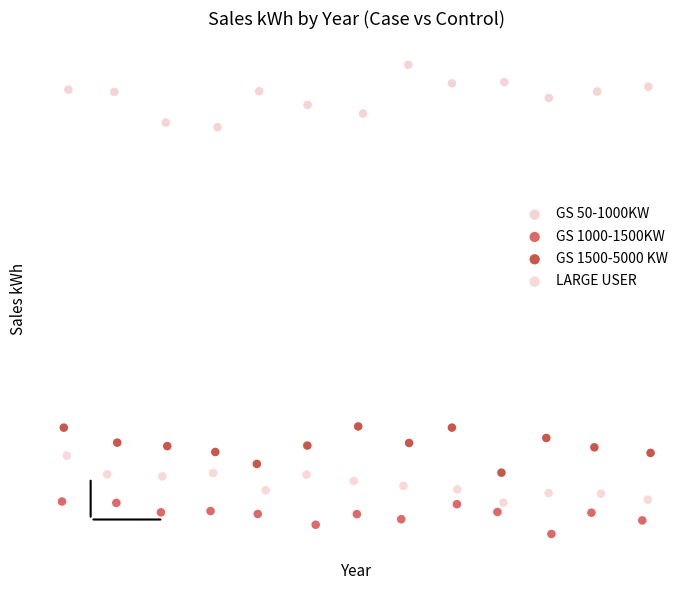

What are all the series names shown in the legend?

GS 50-1000KW, GS 1000-1500KW, GS 1500-5000 KW, LARGE USER